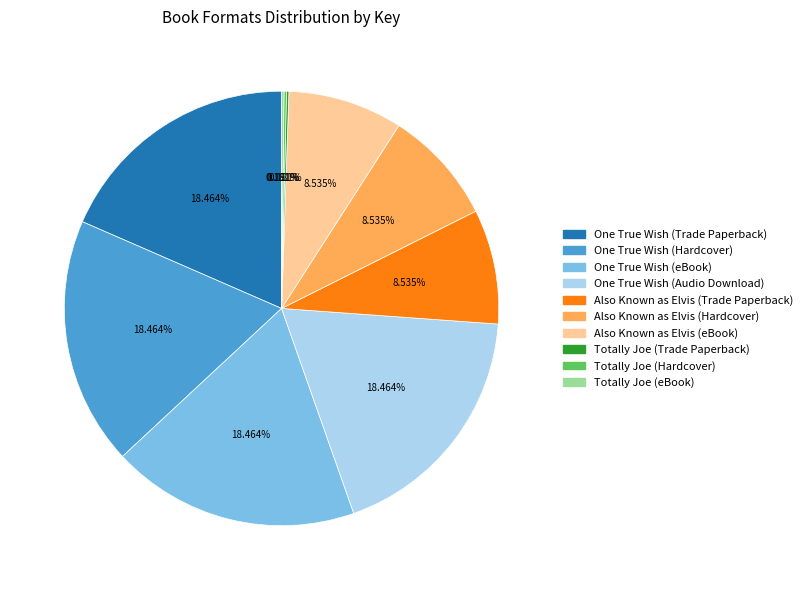

The One True Wish (Trade Paperback) slice represents 29% of the pie. True or false?

False